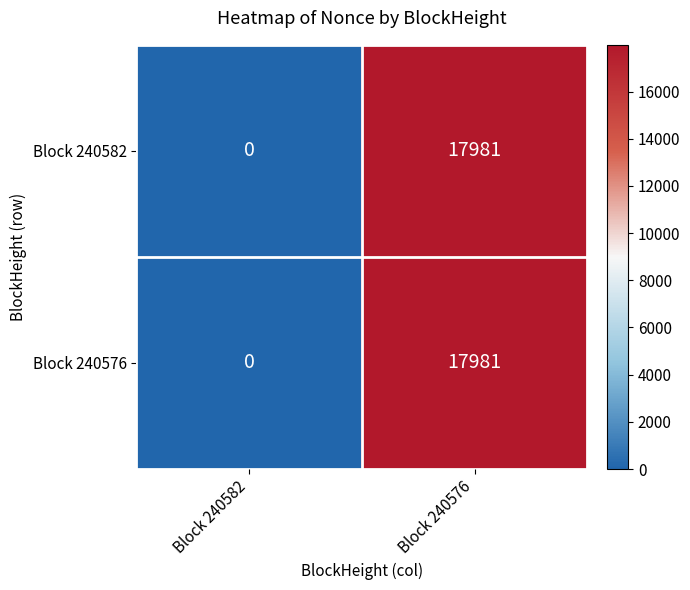

How many categories are shown in the chart?

2